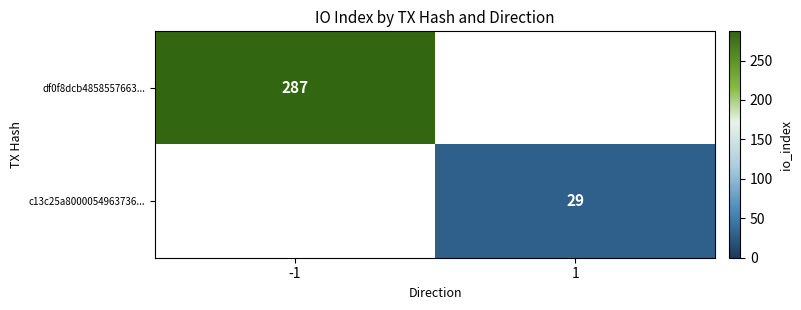

The value of df0f8dcb4858557663... at -1 is 287. True or false?

True